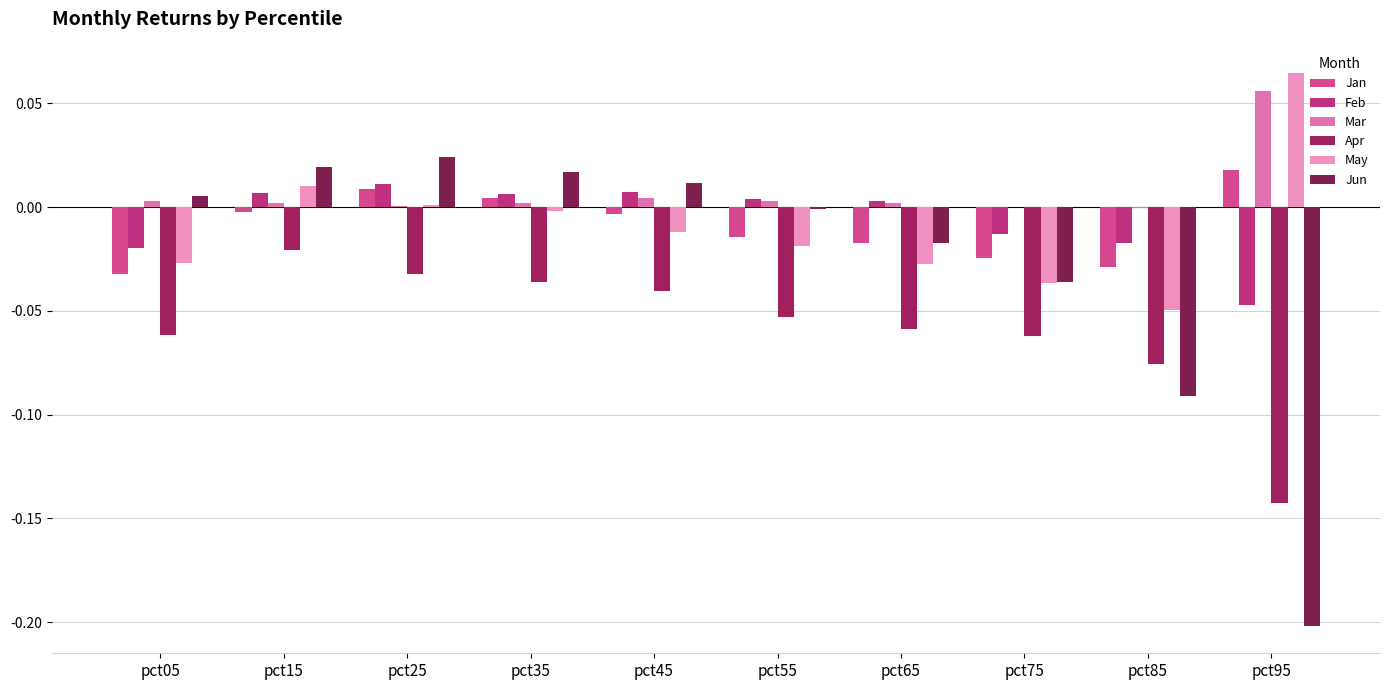

At which label does May first exceed 0?

pct15